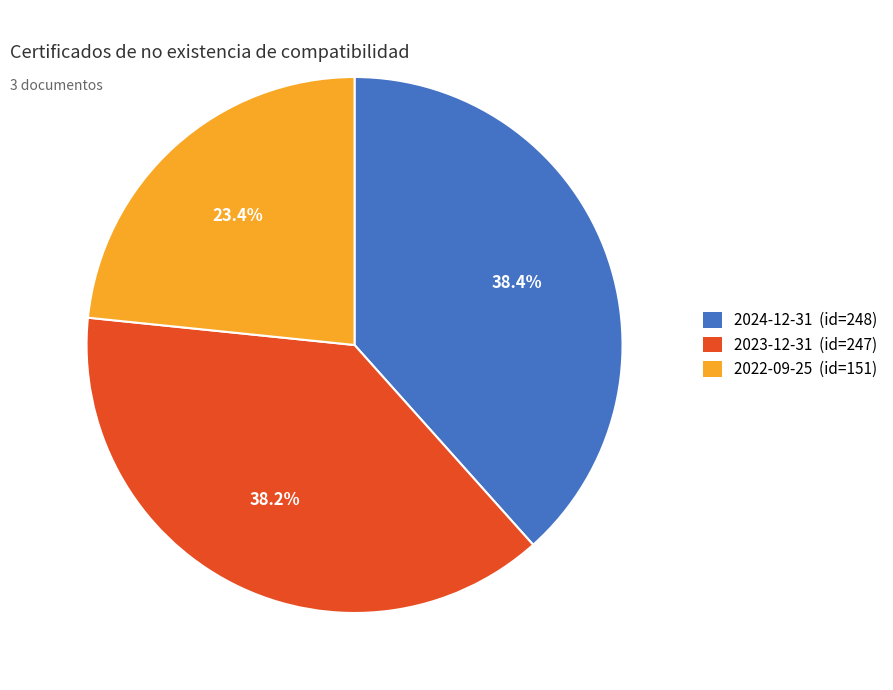

Which has a higher value, 2023-12-31 or 2022-09-25?

2023-12-31